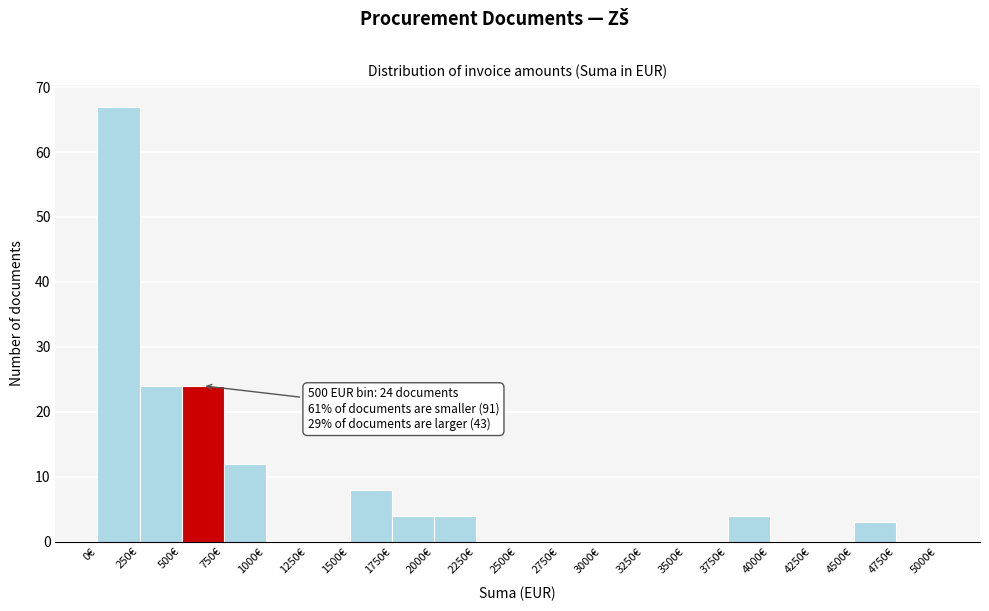

Over which range of the x-axis is the bar tallest?

0 to 250